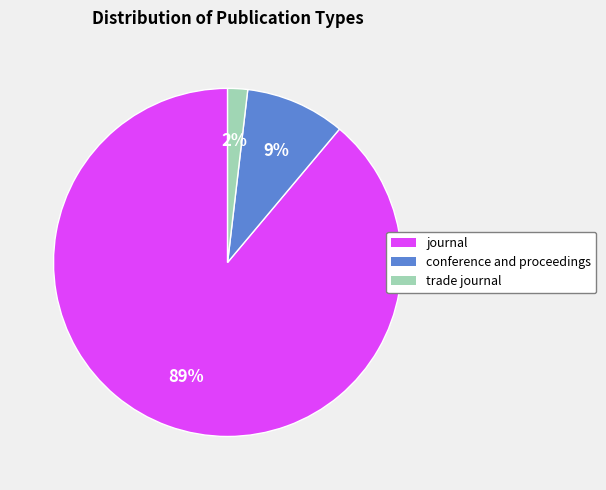

Do journal and conference and proceedings together represent more than half of the pie?

Yes